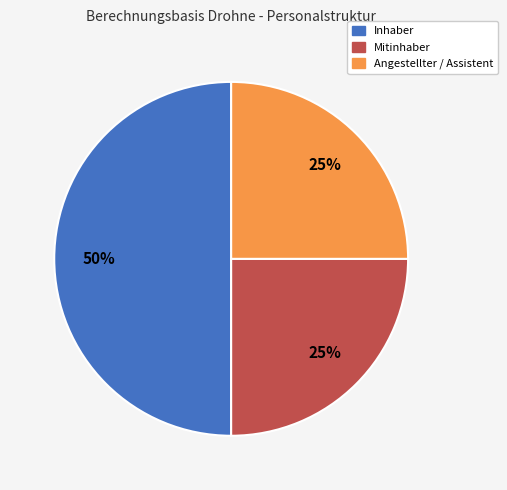

To the nearest percent, what is the average slice percentage?

33%